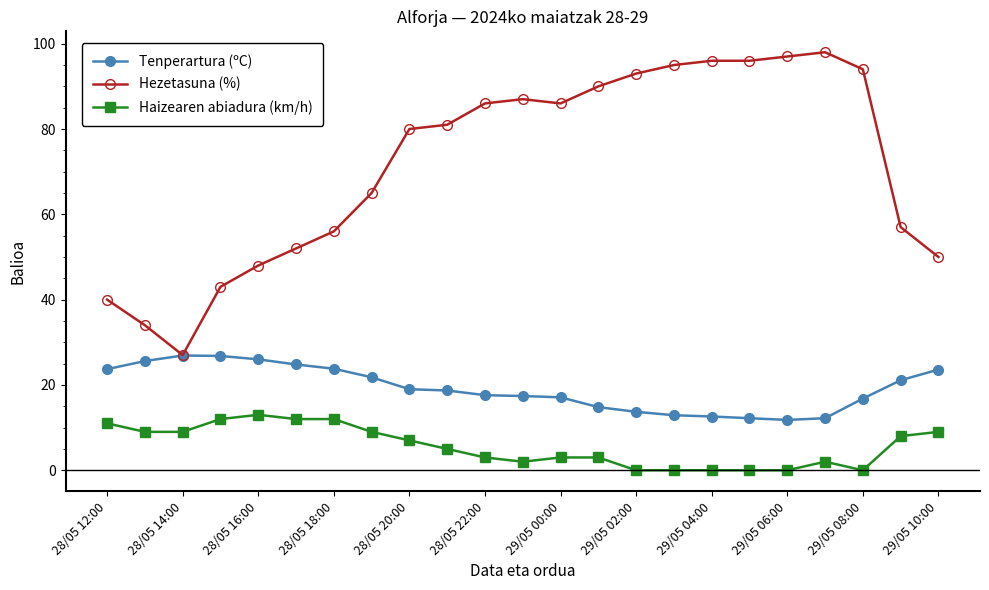

True or false: Haizearen abiadura (km/h) and Hezetasuna (%) cross at least once.

False